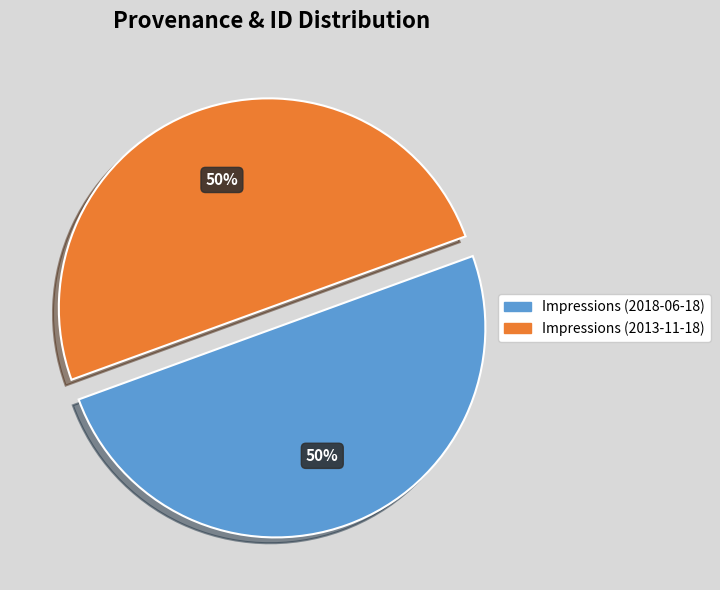

To the nearest percent, what portion does Impressions (2018-06-18) represent?

50%